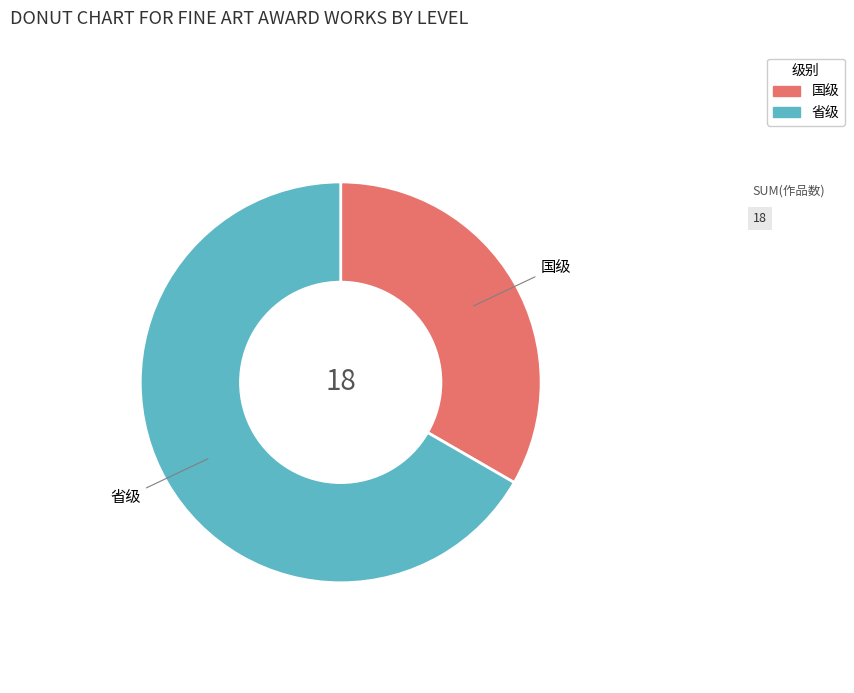

What is the smallest slice in the pie chart?

国级